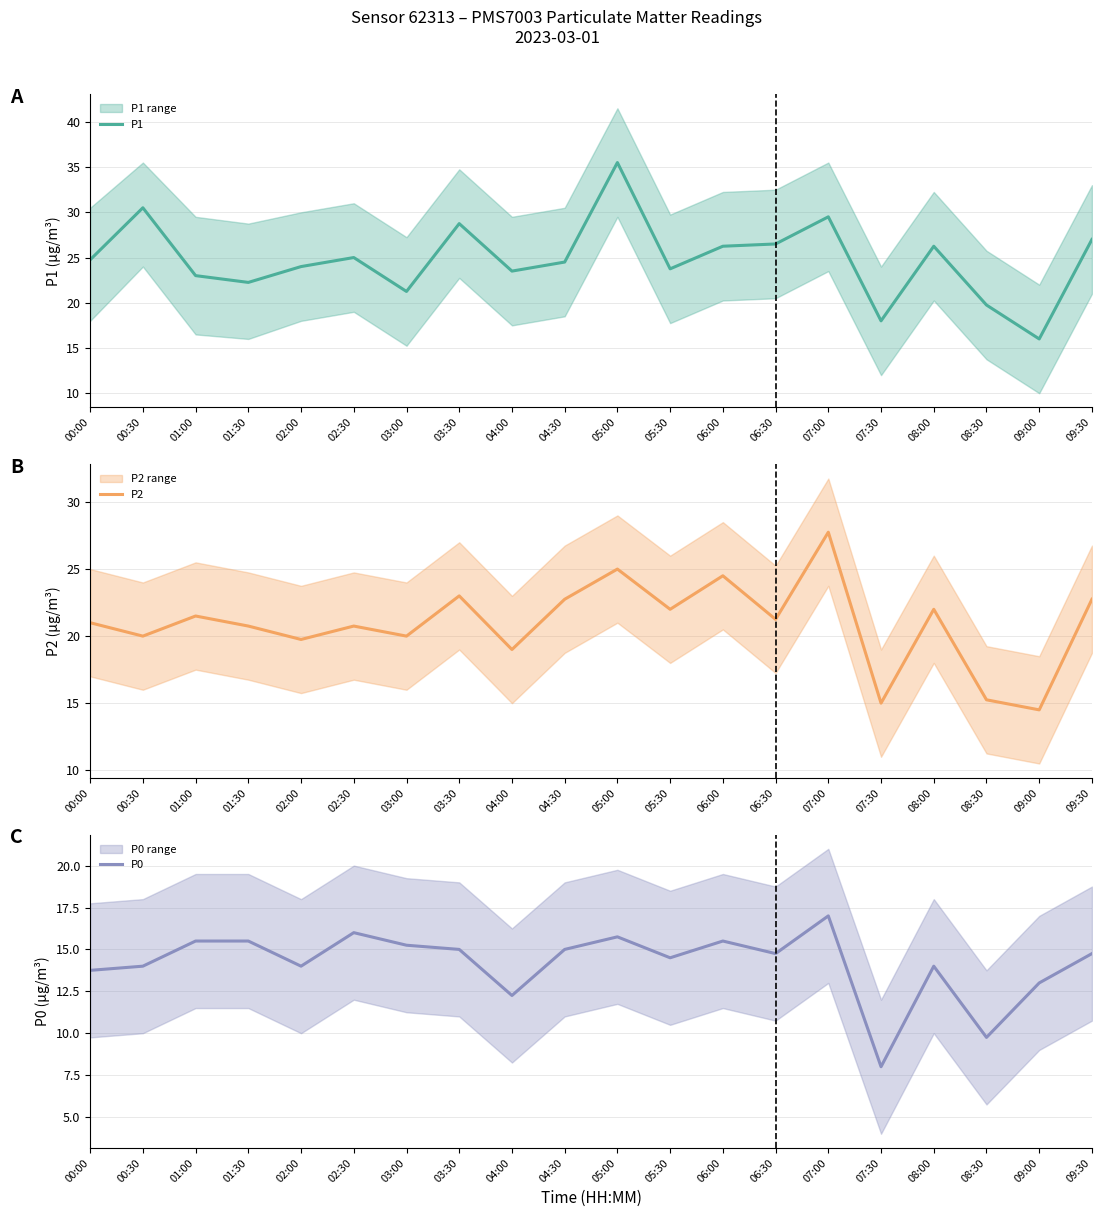

True or false: P0 has a value of 21.5 at 09:00.

False